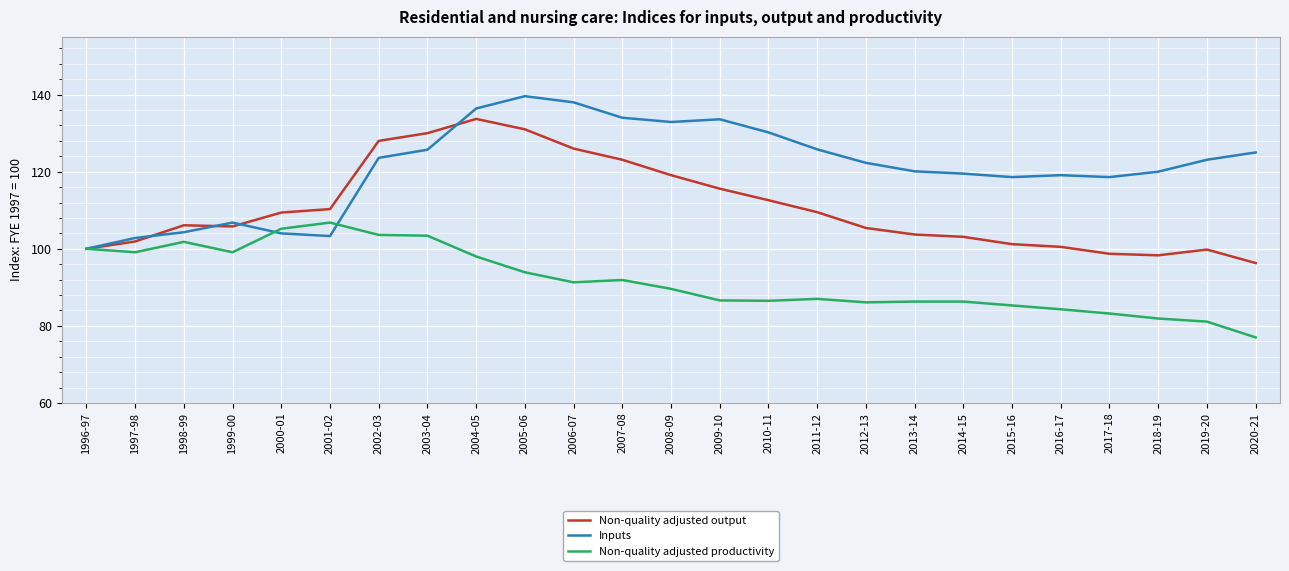

Which series ends up on top after the final intersection of Non-quality adjusted productivity and Inputs?

Inputs